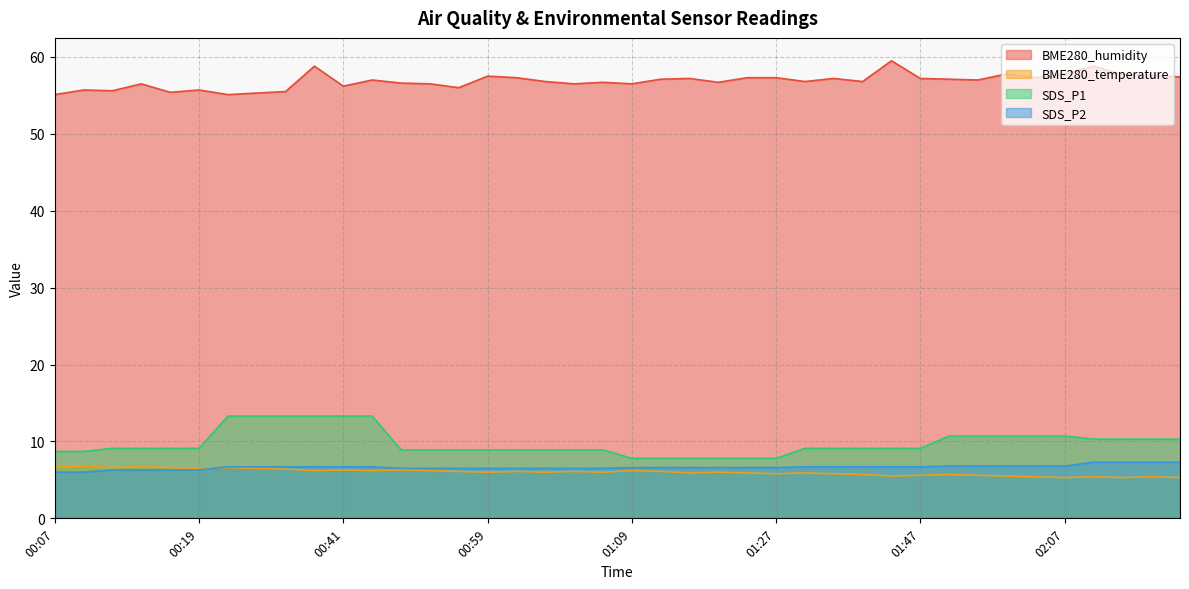

At which label is SDS_P2 closest to 6?

00:07